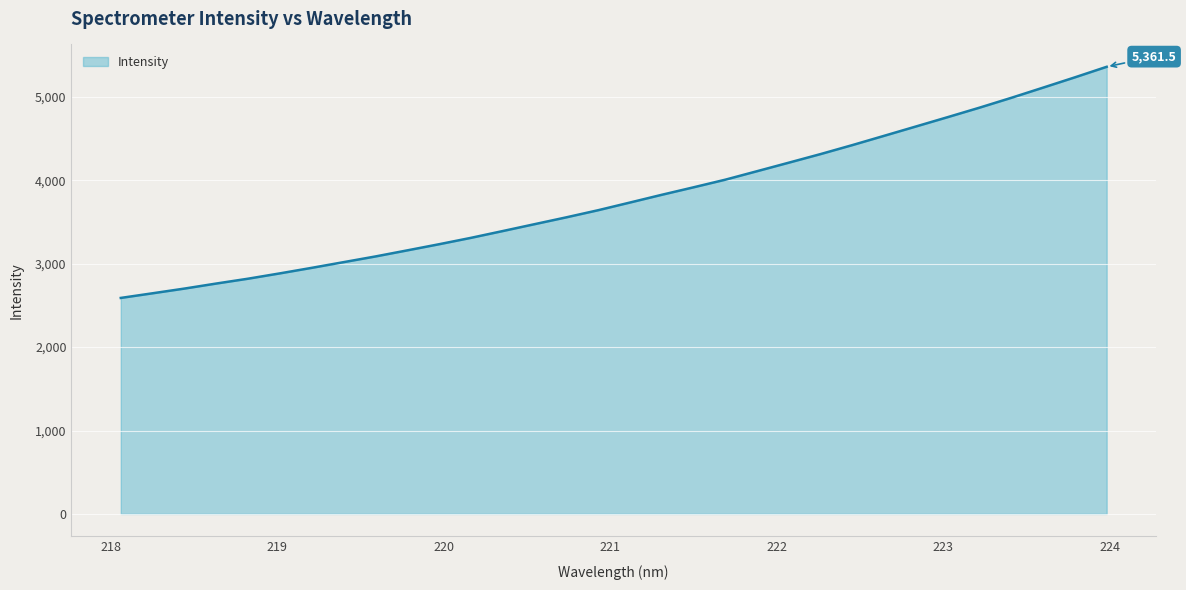

What is the minimum value shown in the chart?

2590.0